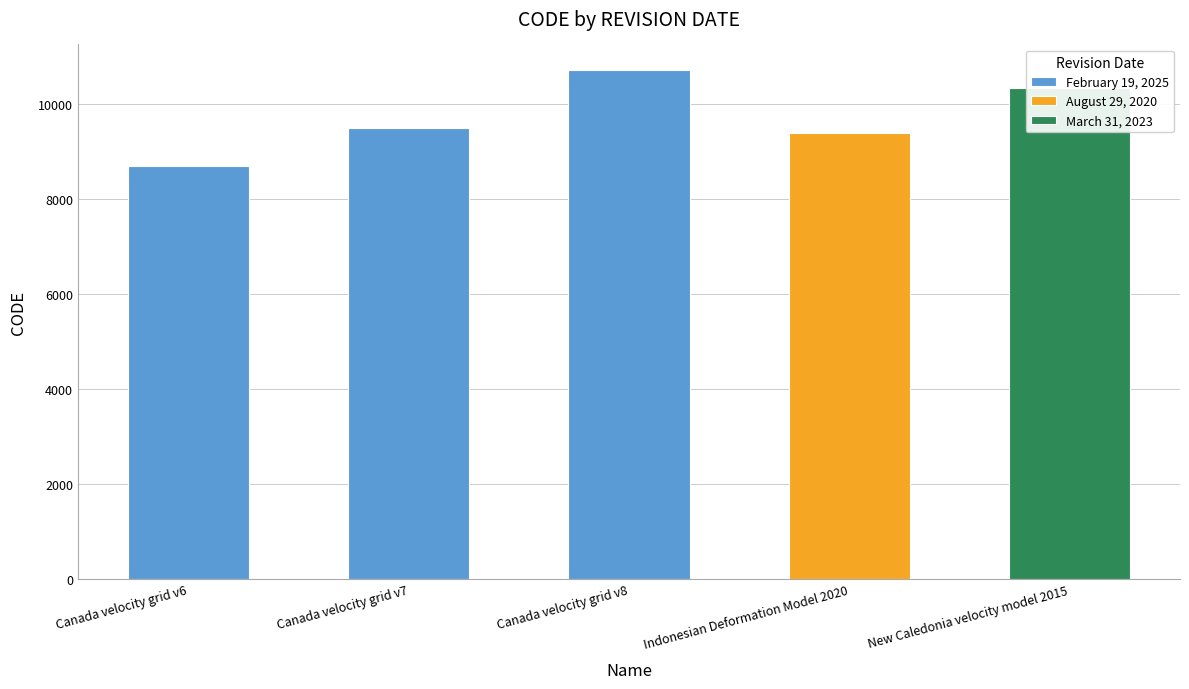

What is the sum of all values?

48564